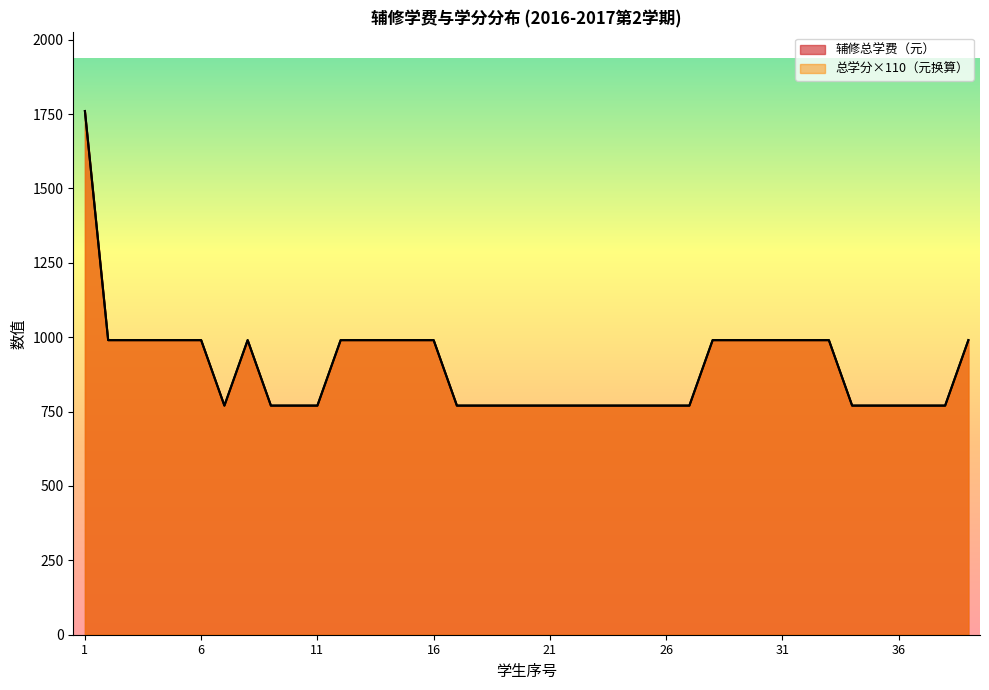

Is the value of 法学 at 3 greater than the value of 总学分 at 5?

No